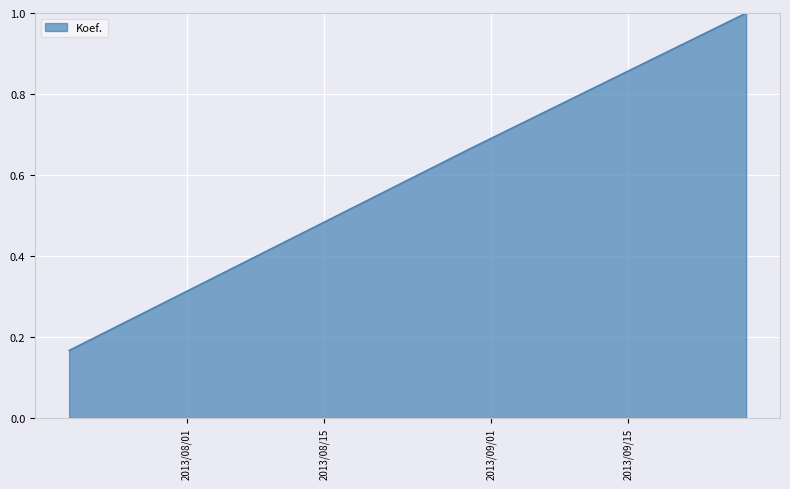

What is the maximum value shown in the chart?

1.0